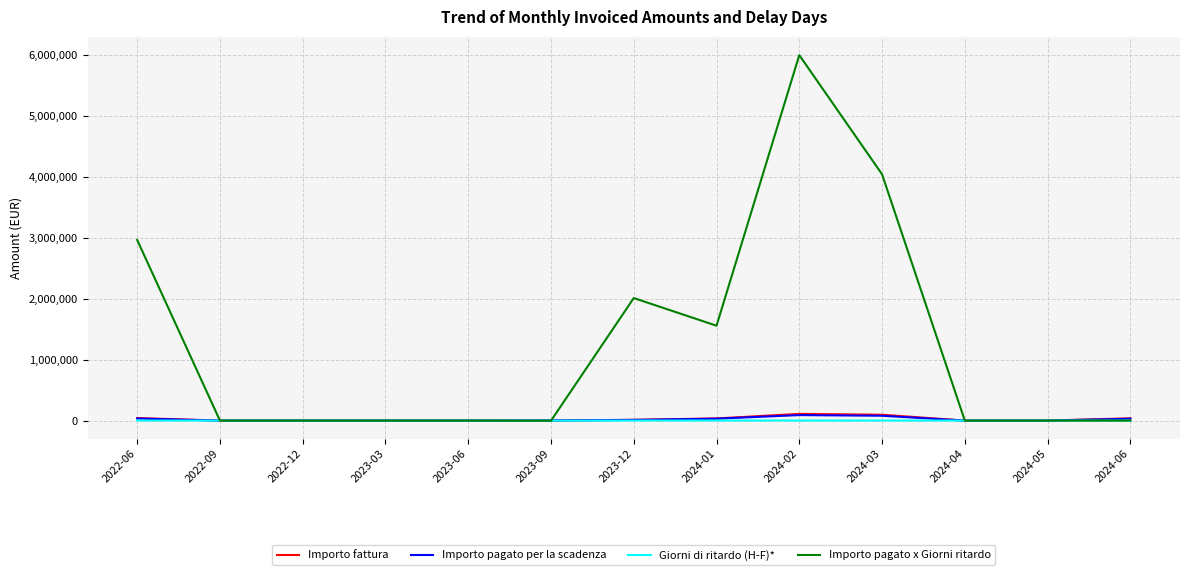

What position from the right is 2023-06?

9